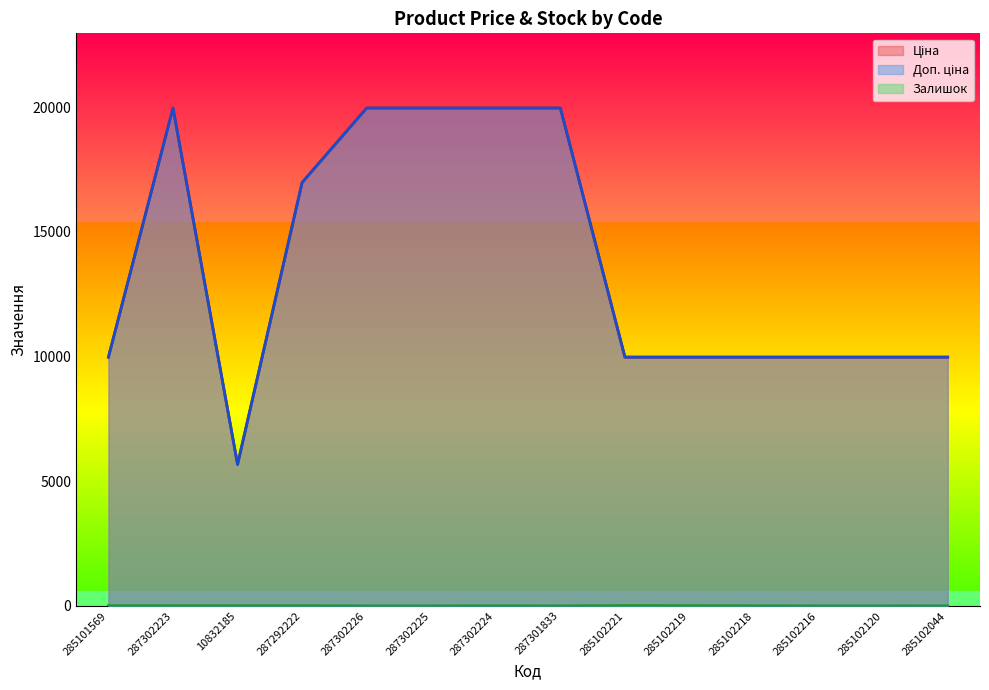

Where is the first local maximum for Ціна?

287302223